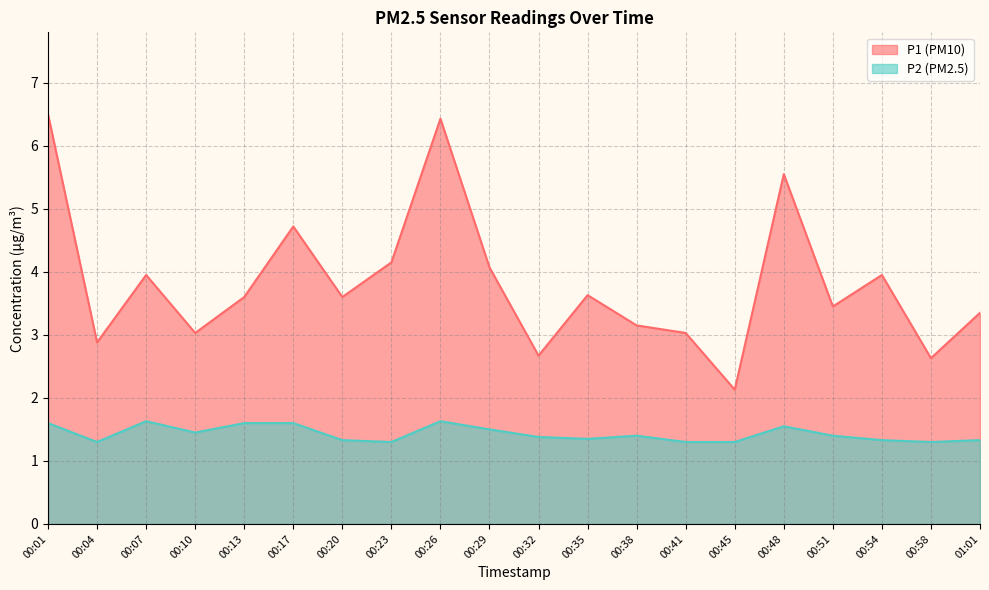

Count the P2 values in the range 1 to 2.

20